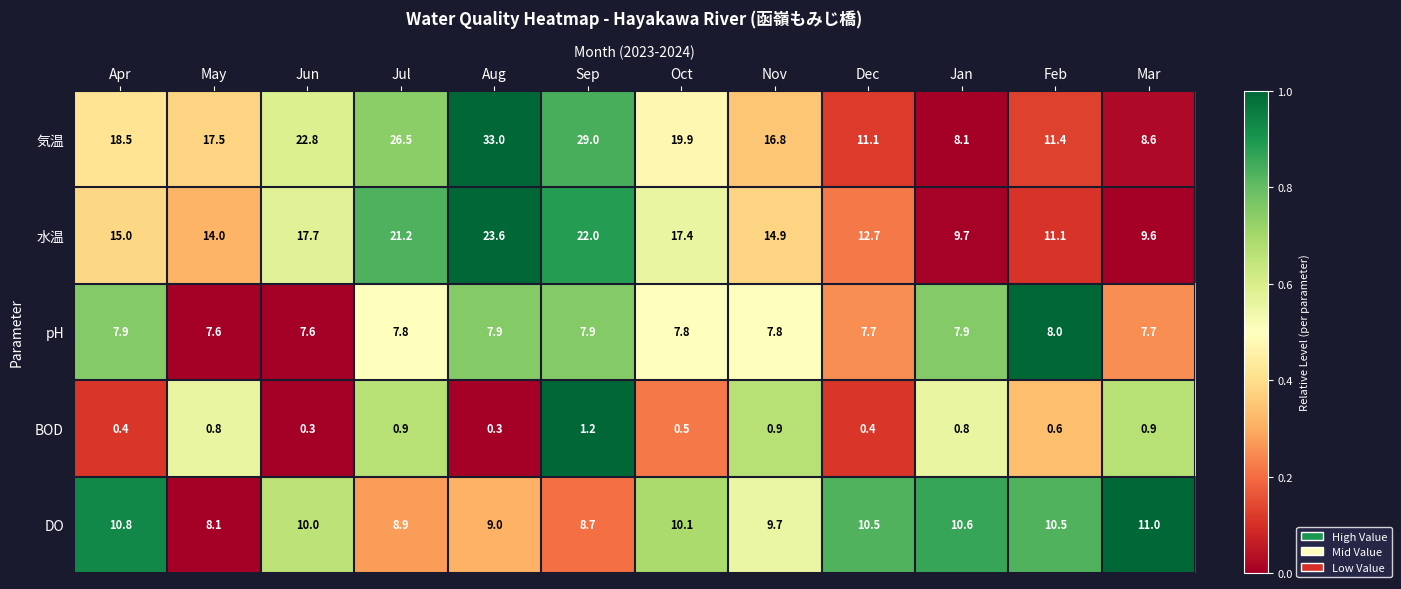

Between Jul and Mar, which series saw the biggest shift?

気温